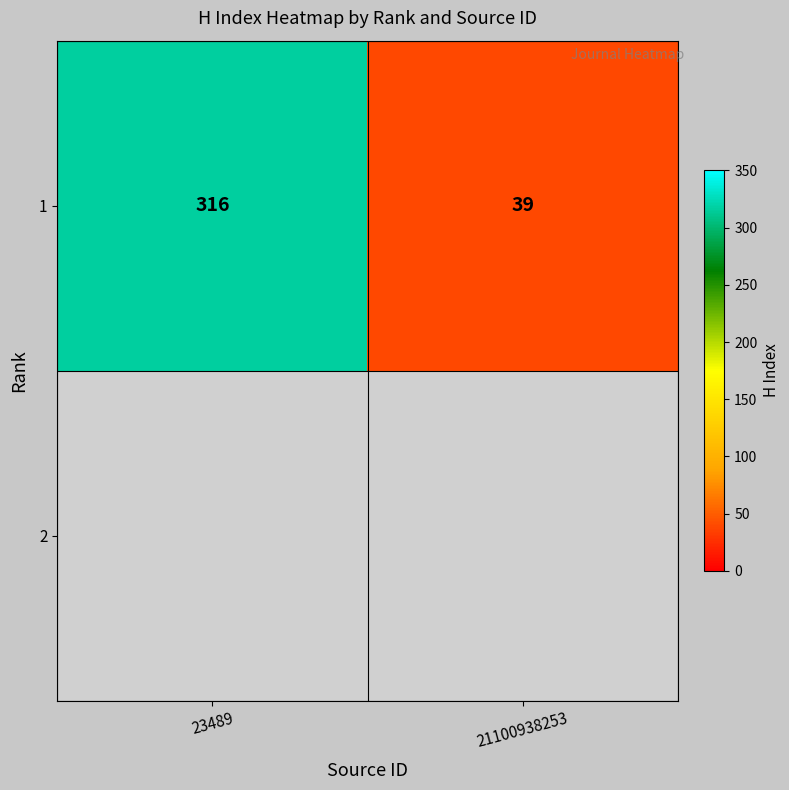

True or false: the data shows 39 at 21100938253.

True